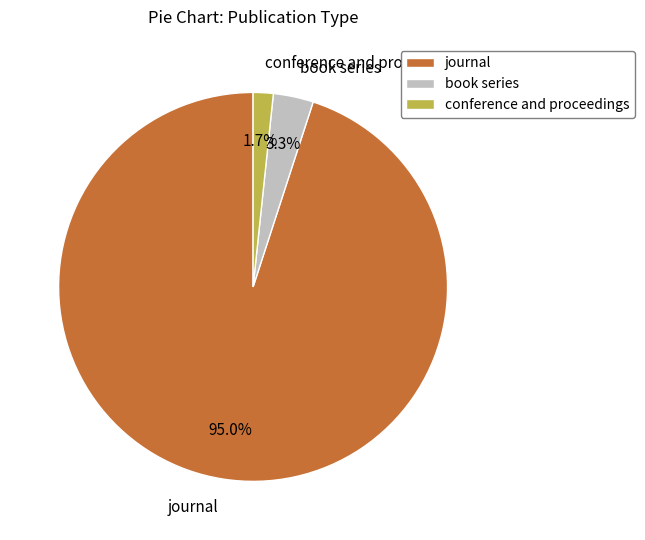

To the nearest percent, what percentage of the pie is conference and proceedings?

2%